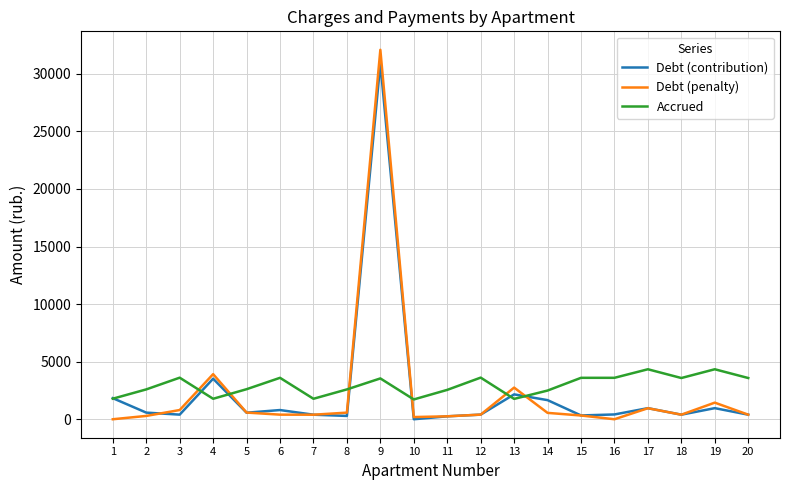

What is the total value across all series at 14?

4705.8